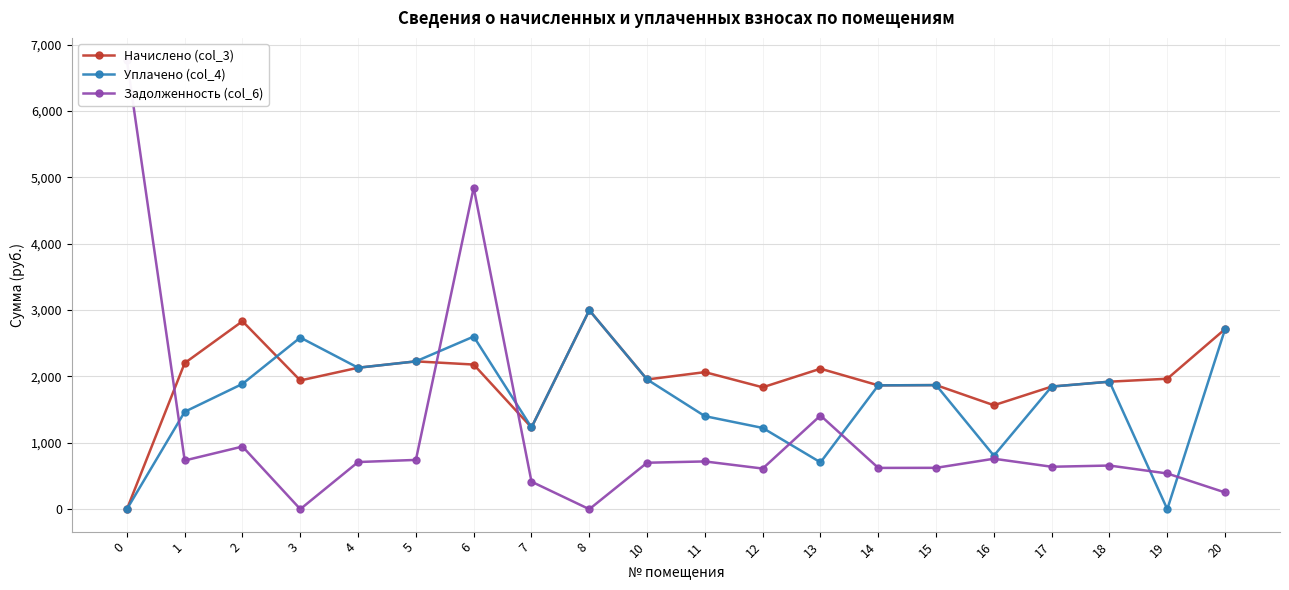

The value of Задолженность (col_6) at 4 is 710.4. True or false?

True